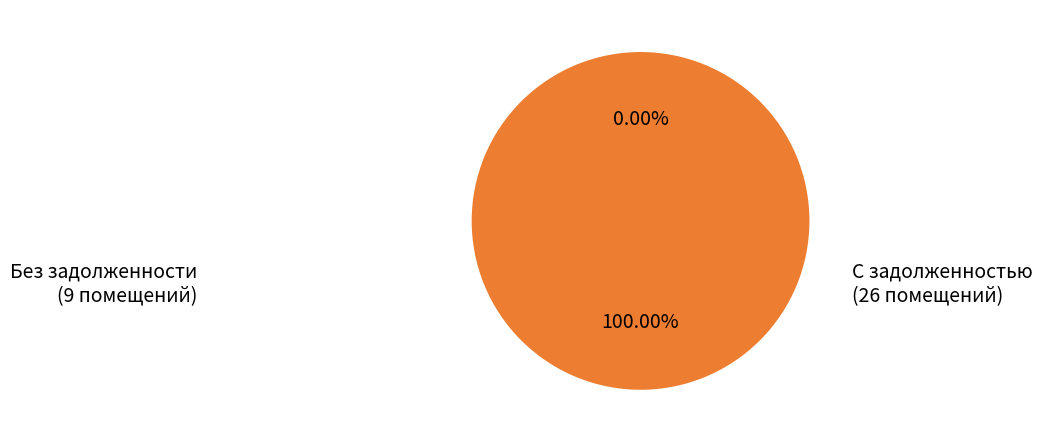

Do 3 and 5 together represent more than half of the pie?

No